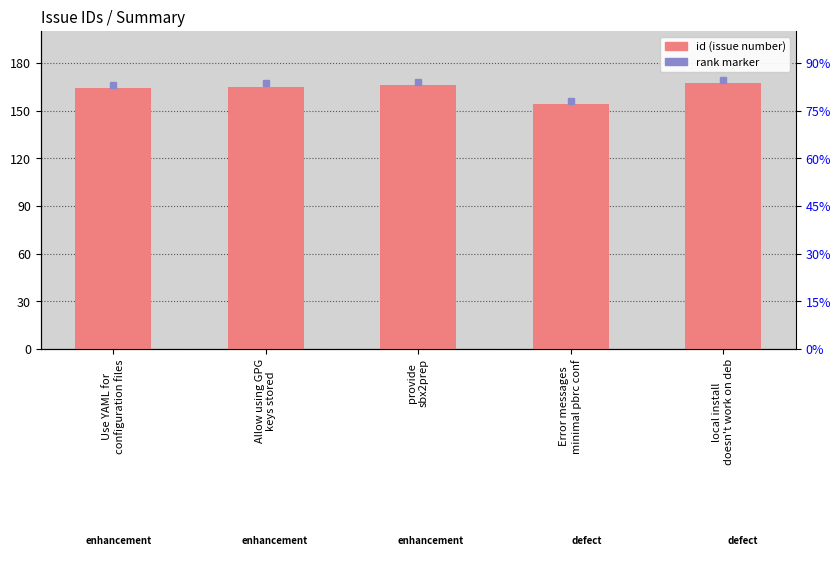

What is the difference between the values at Error messages
minimal pbrc conf and Use YAML for
configuration files?

10